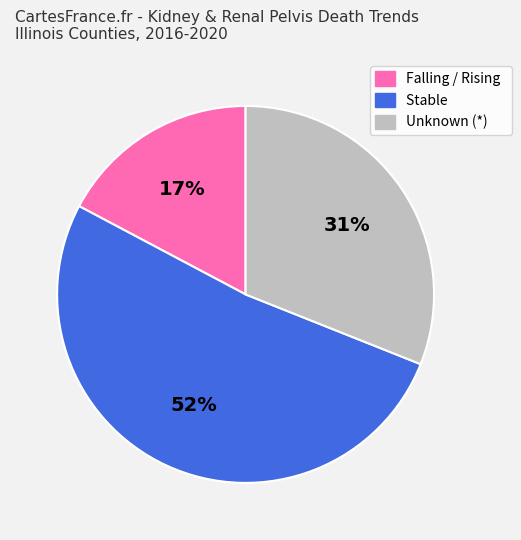

To the nearest percent, what is the average slice percentage?

33%